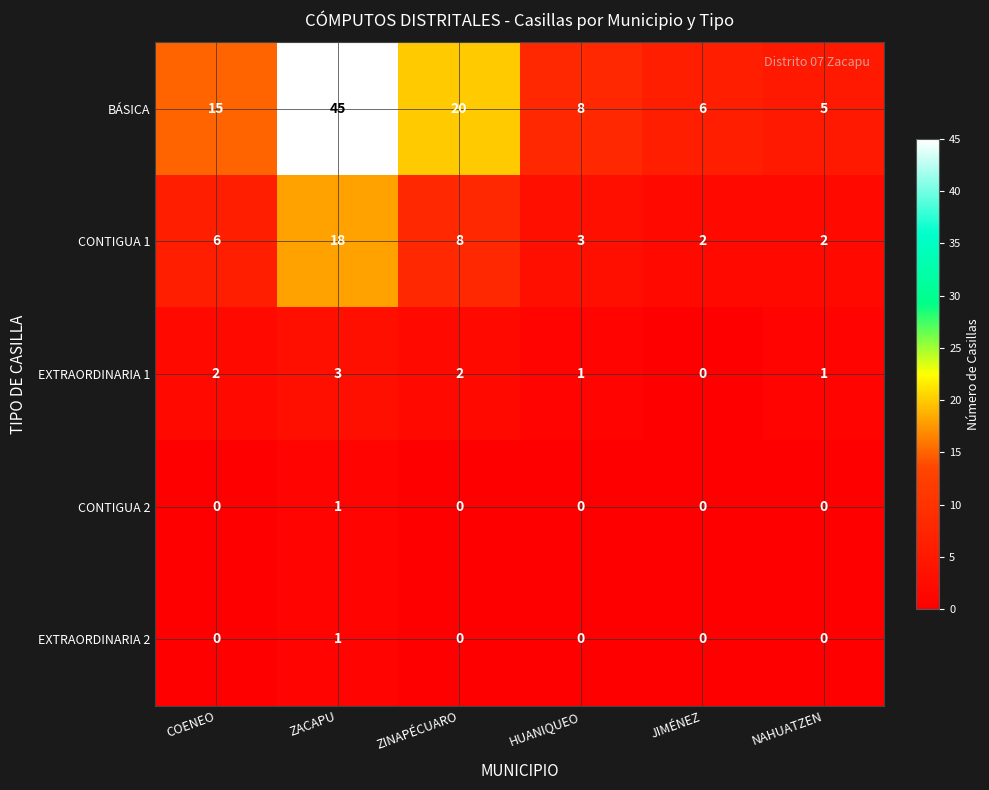

What is the total value across all series at COENEO?

23